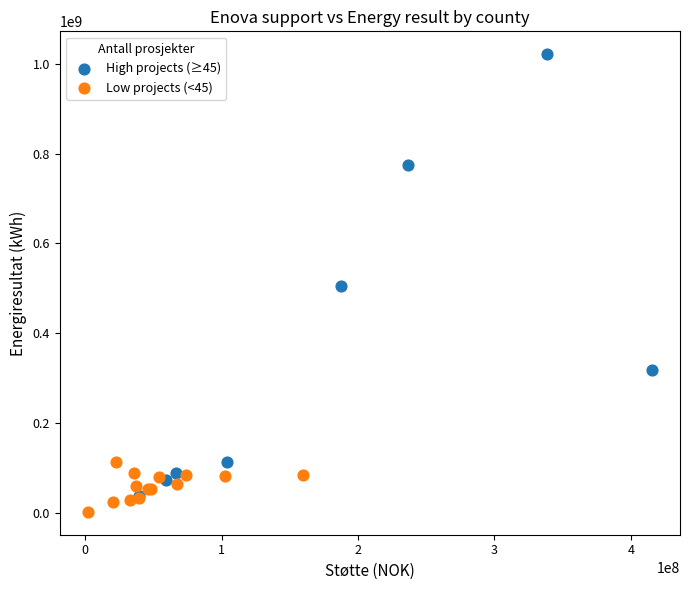

Which series contains the highest Y value?

High projects (≥45)